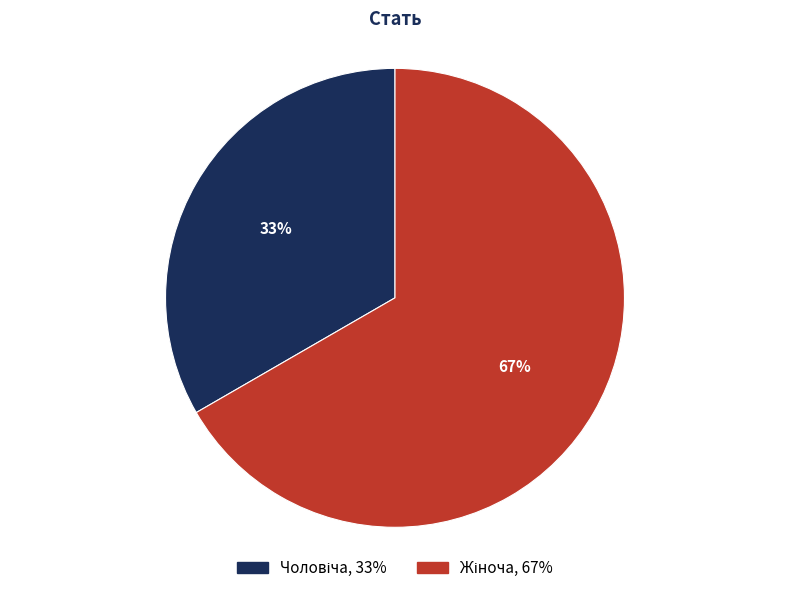

Is there a majority slice in this chart?

Yes